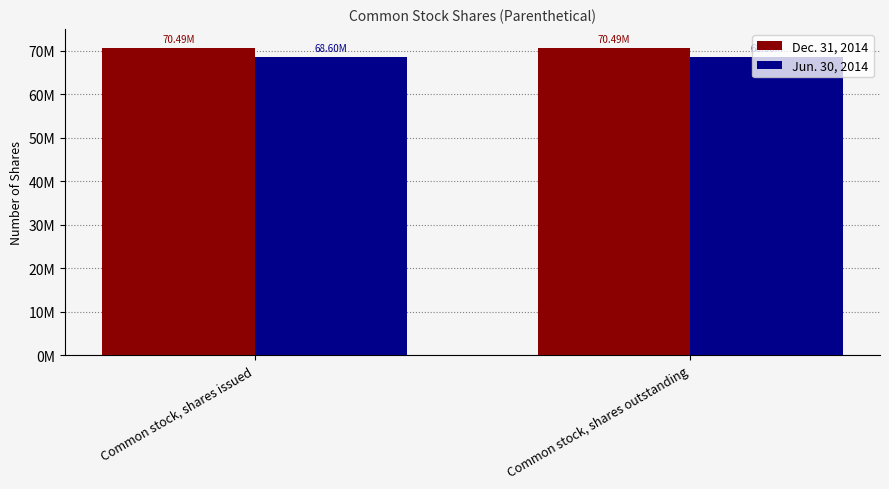

What is the smallest value displayed?

68601452